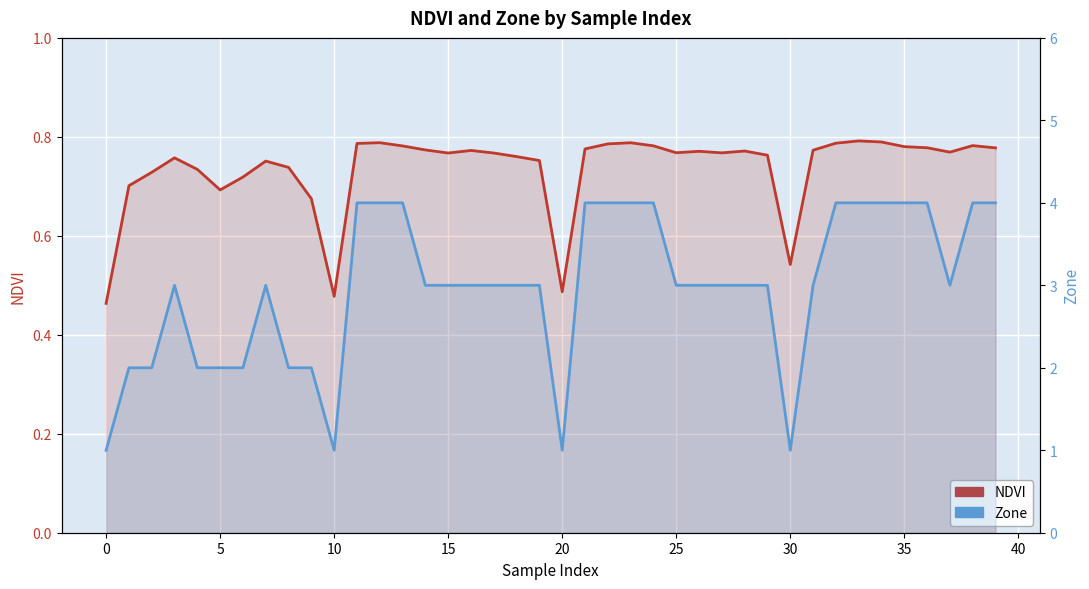

At which category is the sum across all series the highest?

33